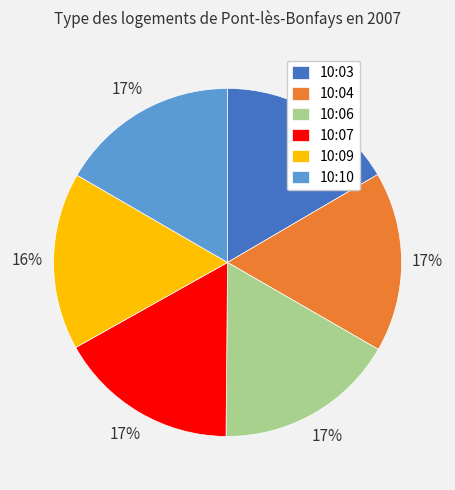

What is the ratio of the value at 10:07 to the value at 10:06?

1.0